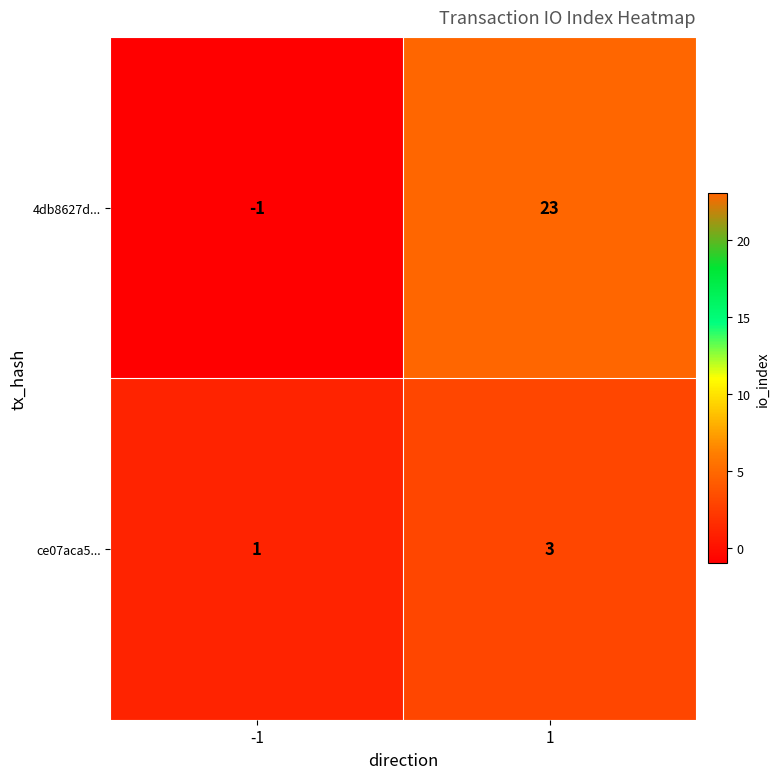

What is the sum of all 4db8627d... values?

22